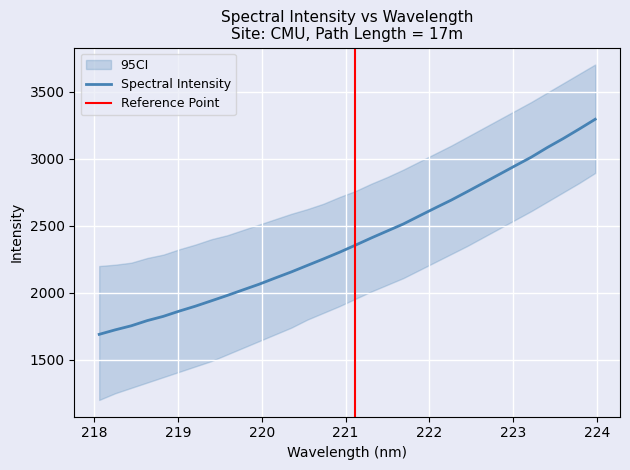

Where does the data first go above 2355?

221.1174